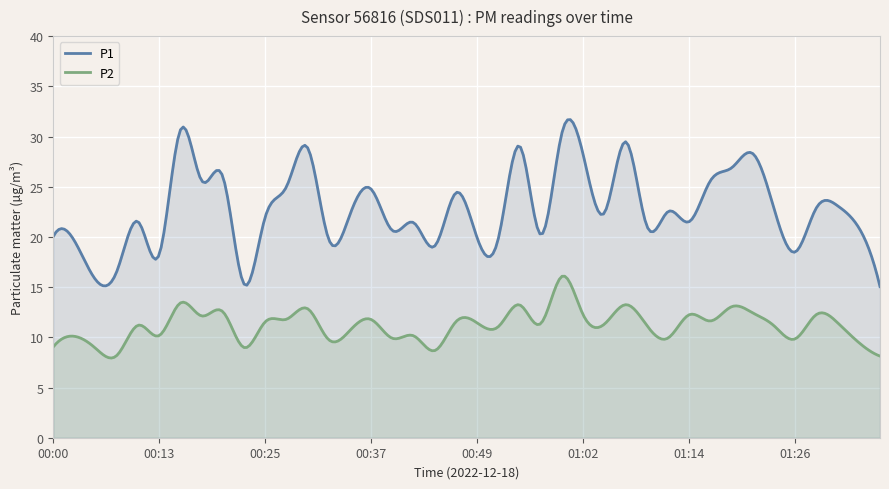

Between 00:37 and 00:54, which is larger?

00:54